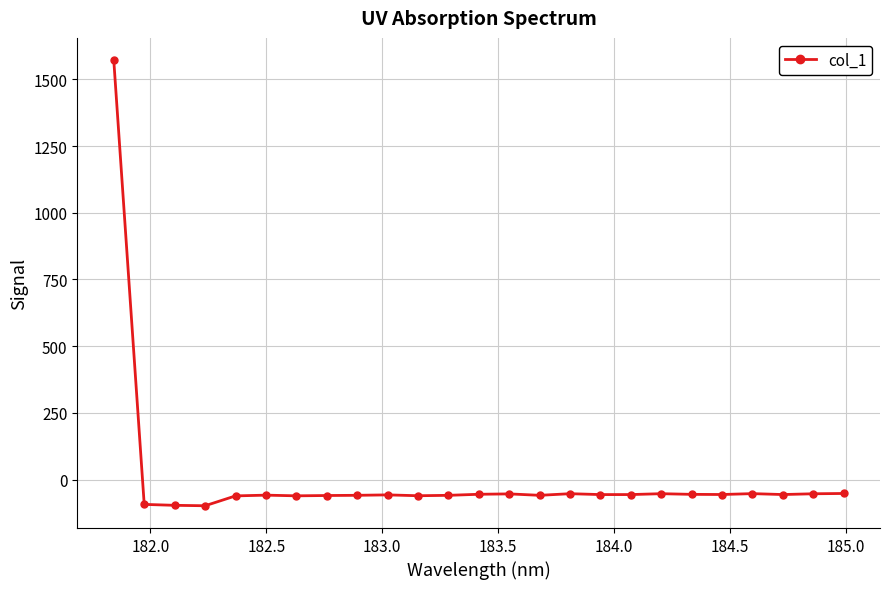

What is the difference between the maximum and minimum values?

1670.3